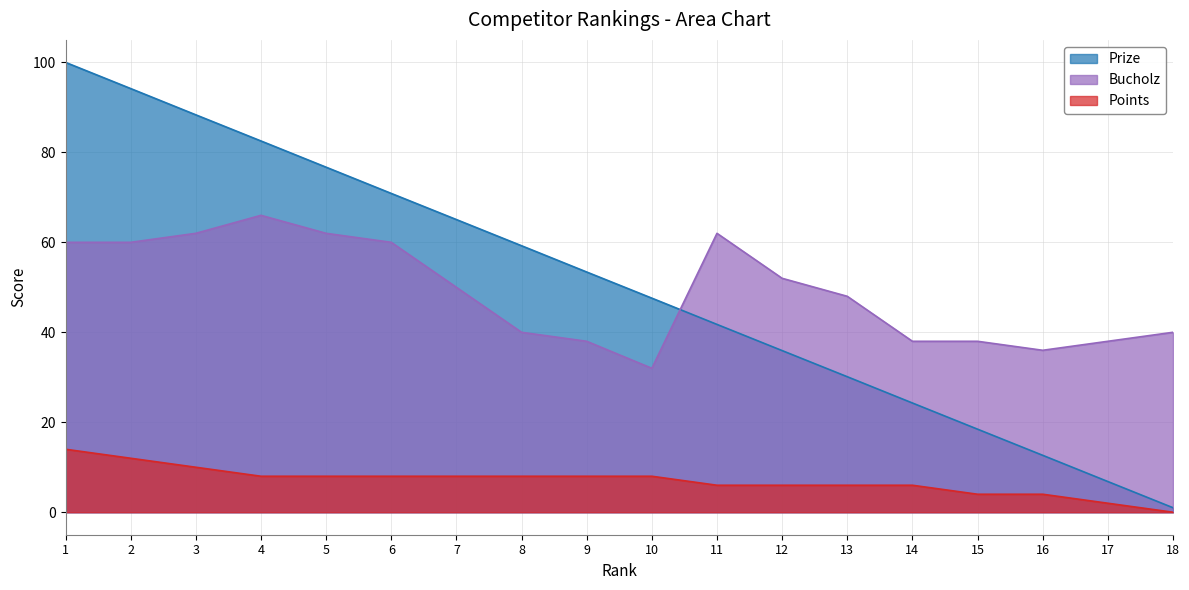

Is the value of Bucholz at 13 greater than the value of Points at 7?

Yes